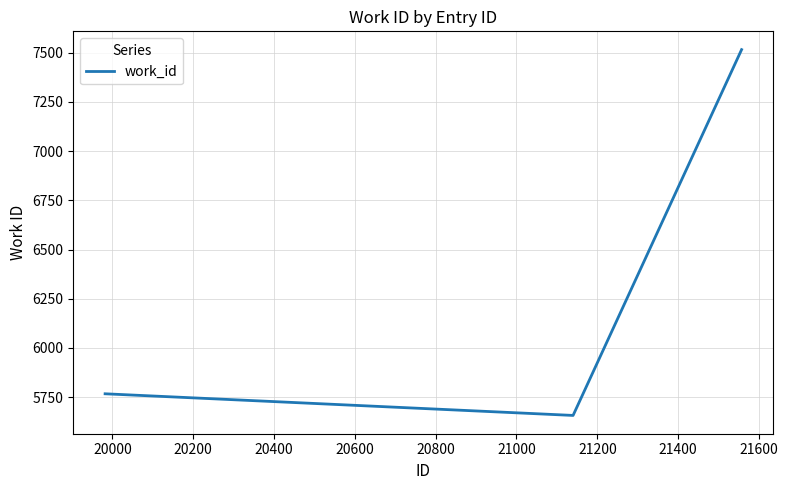

What is the minimum value shown in the chart?

5657